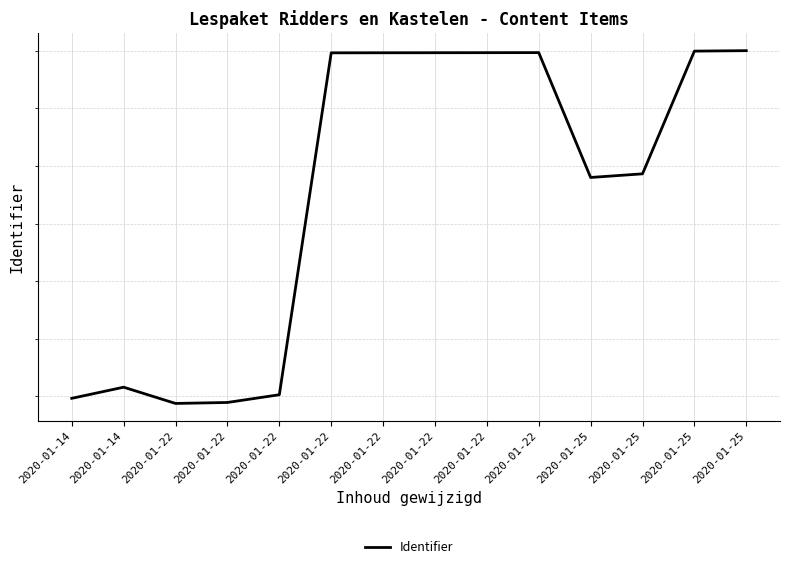

True or false: the data has more than 0 interior local peaks.

True